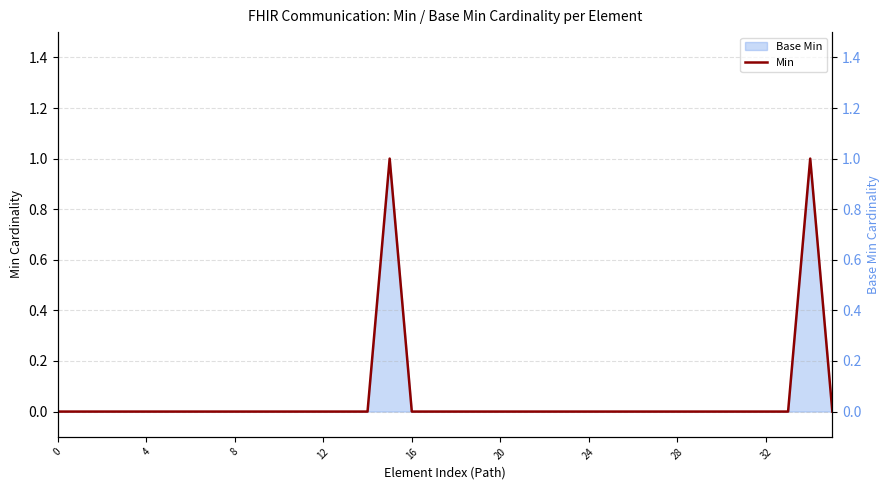

What is the sum of all values?

2